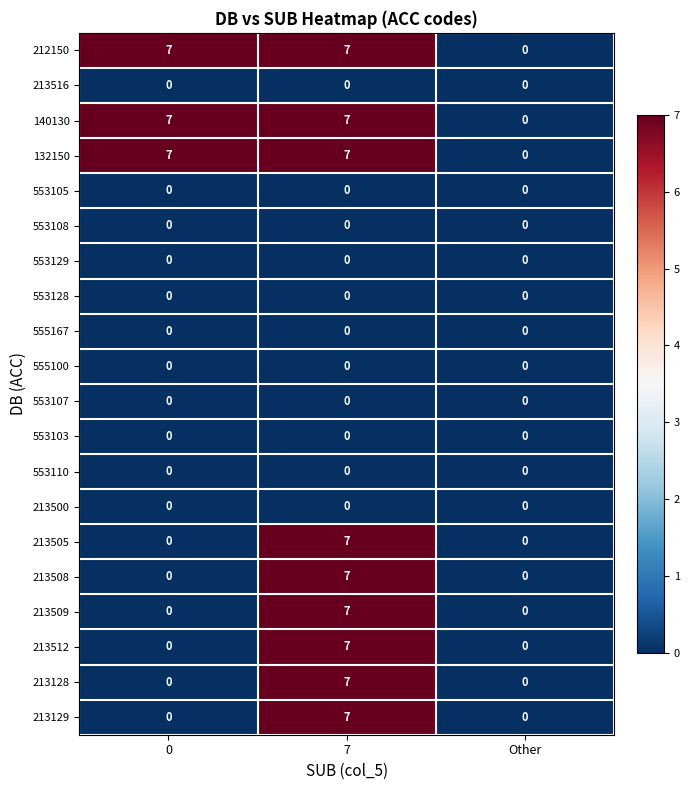

The value of 140130 at 0 is 7. True or false?

True